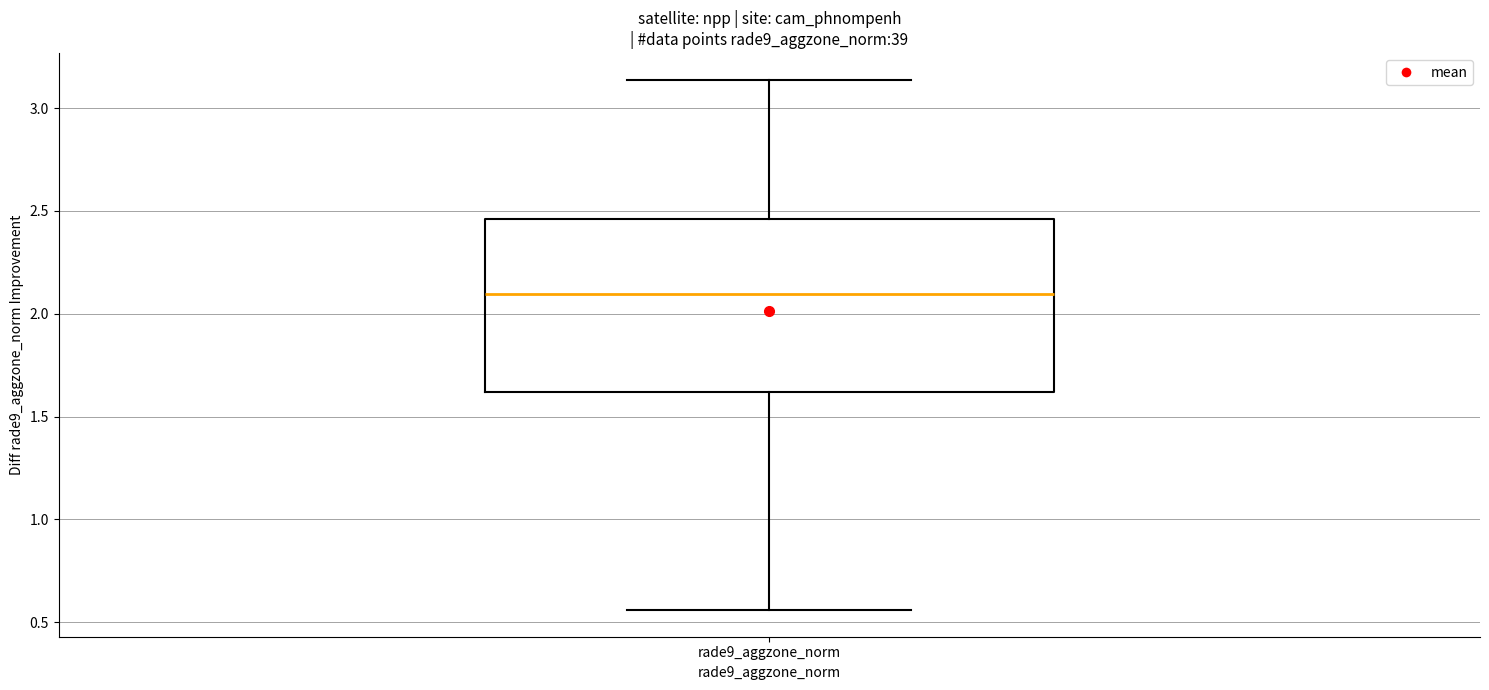

Where does the median line of the box for rade9_aggzone_norm sit on the y-axis? The values are not printed on the chart, so give them approximately, as read against the axis.

2.10